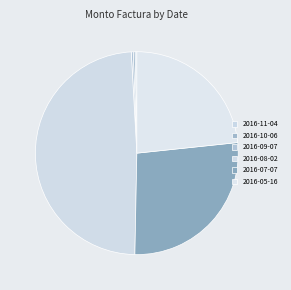

True or false: 2016-08-02 accounts for 39% of the total.

False